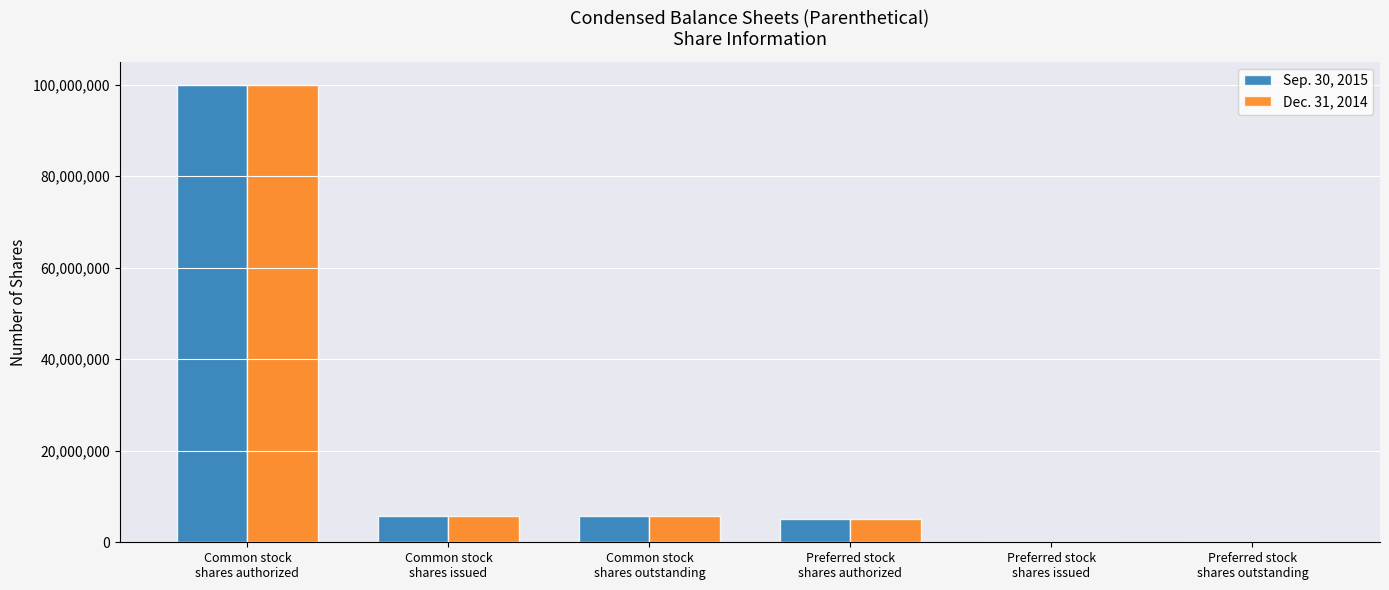

What is the approximate value of Sep. 30, 2015 at Common stock
shares outstanding, to the nearest 10?

5751570